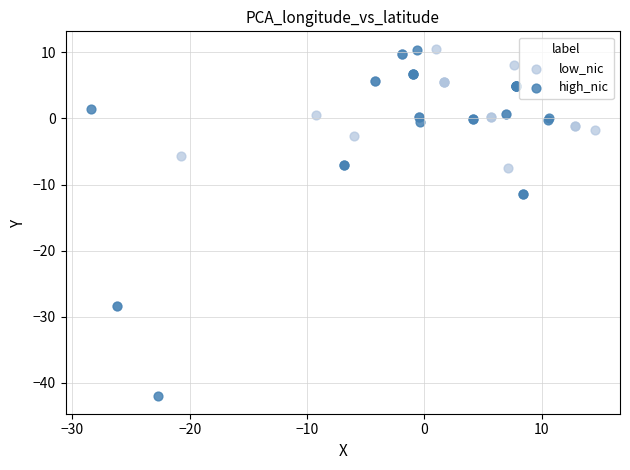

Which series reaches the minimum Y coordinate?

high_nic